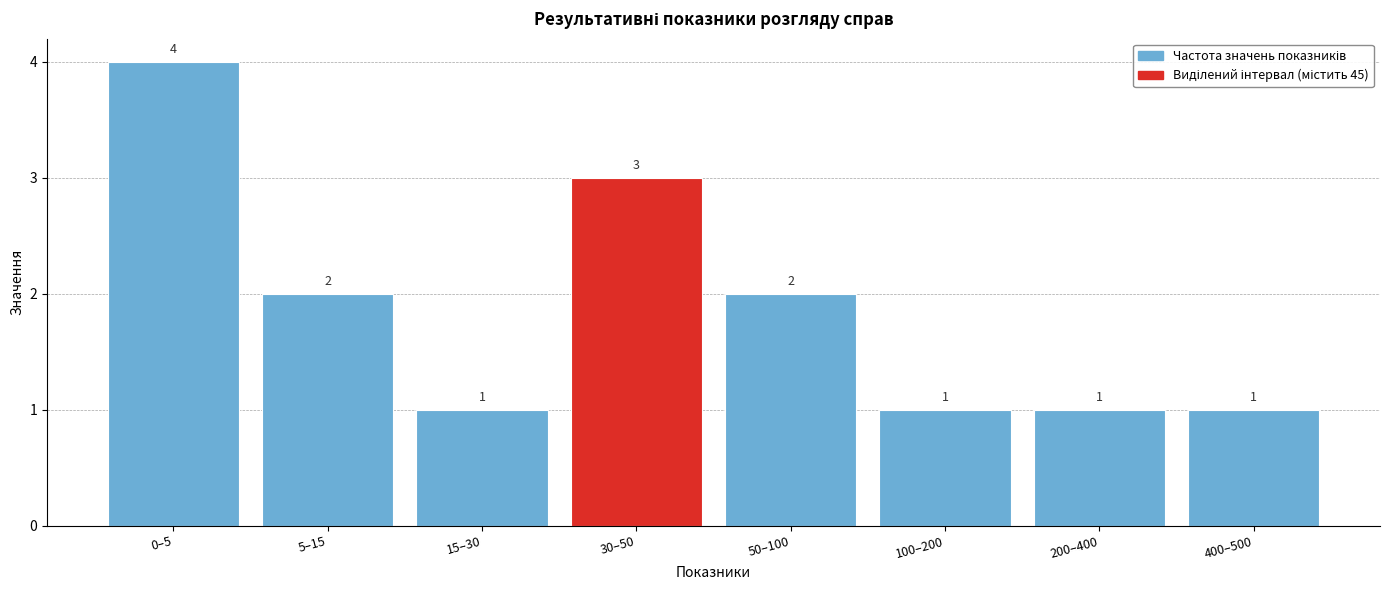

Reading left to right, extract all data points from this chart.

4	2	1	3	2	1	1	1